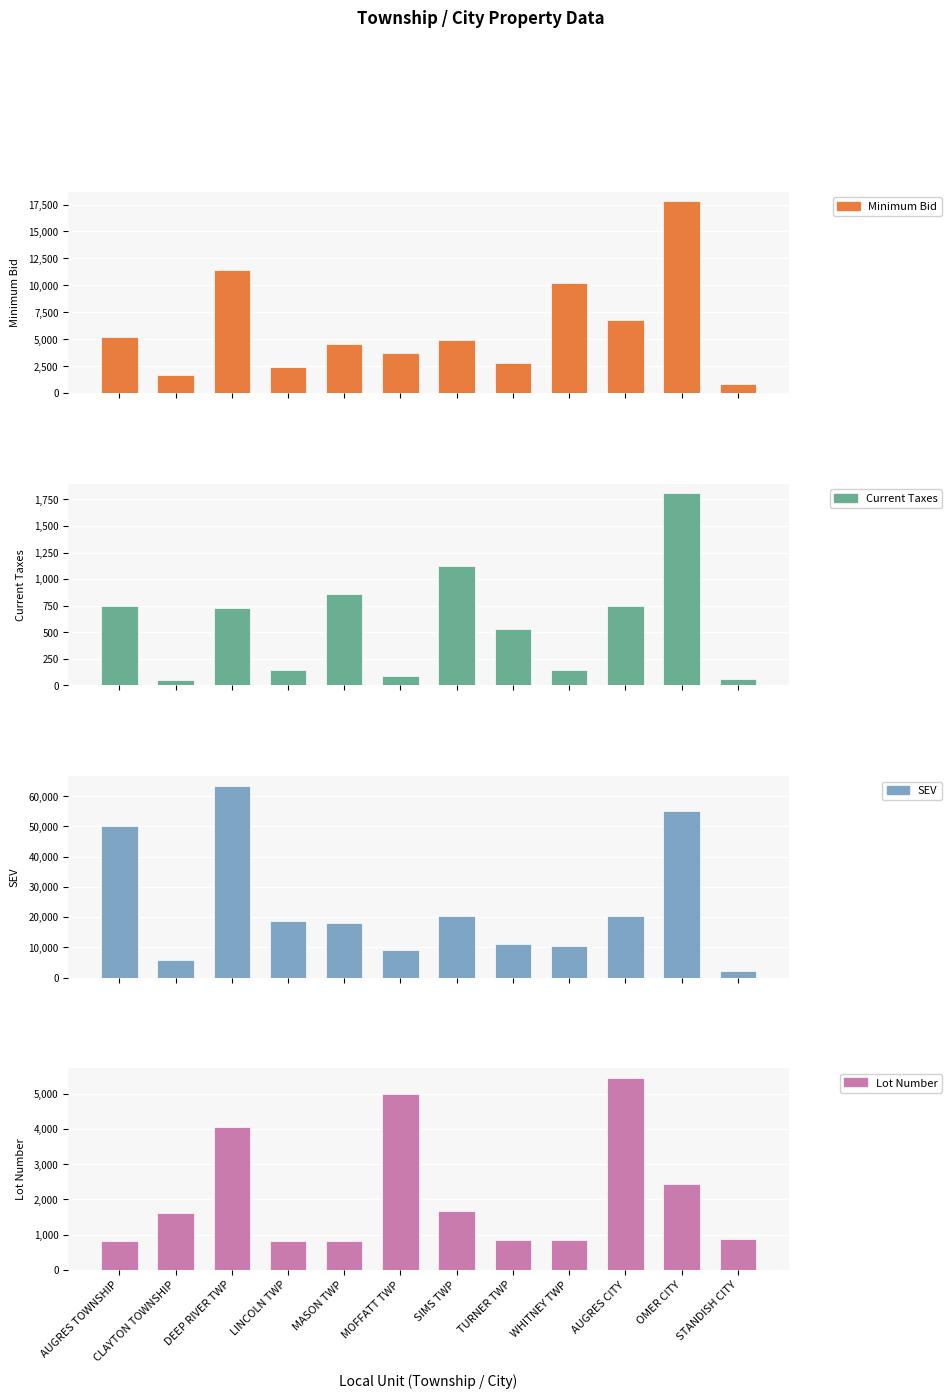

What is the label of the 6th bar from the left?

MOFFATT TWP